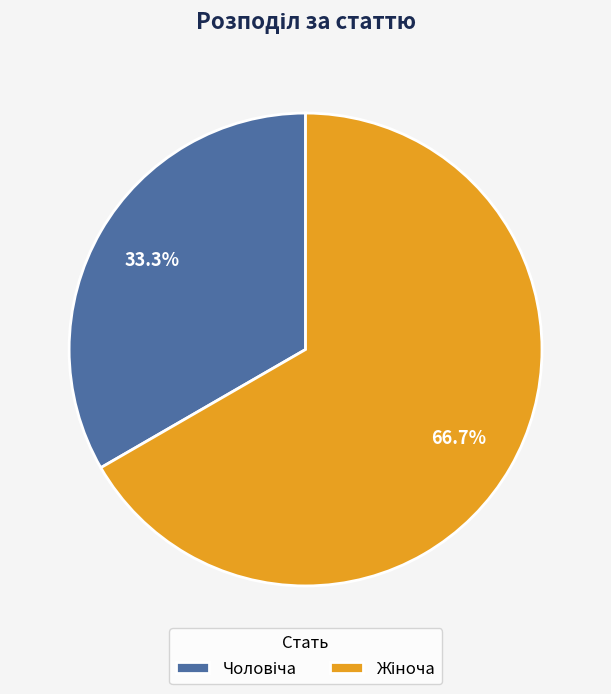

Does any single category account for the majority?

Yes